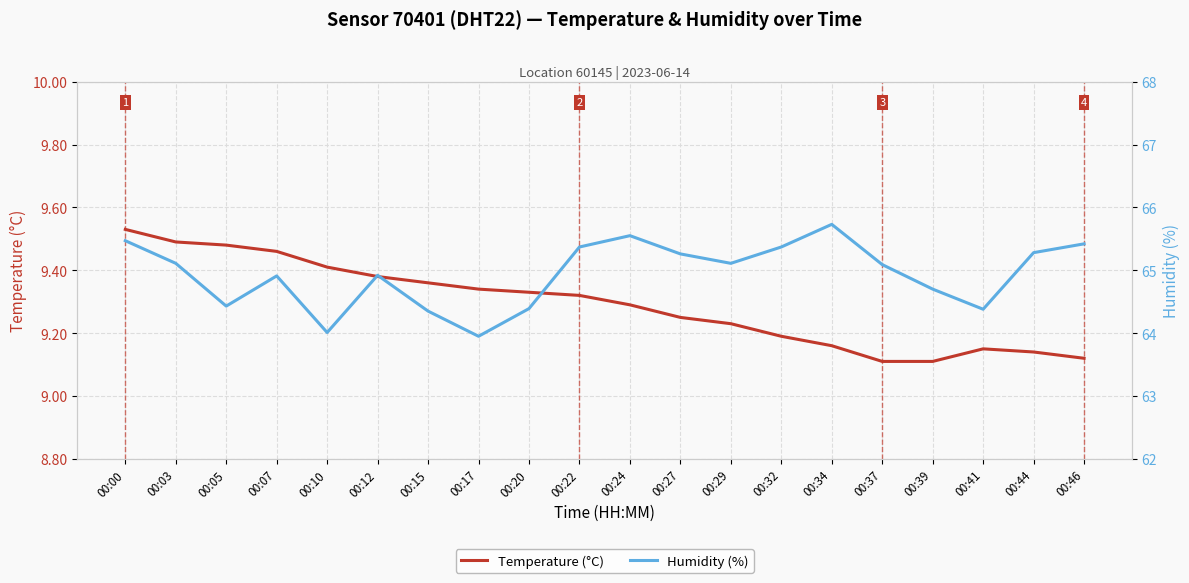

What is the minimum value shown in the chart?

9.1